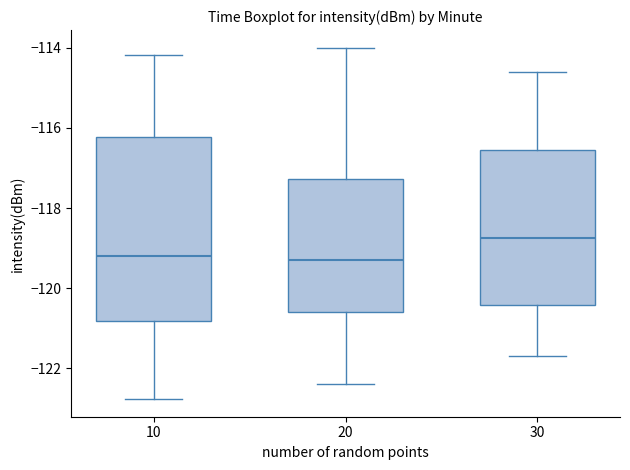

Where does the upper whisker of the box at x = 30 end on the y-axis? The values are not printed on the chart, so give them approximately, as read against the axis.

-114.6